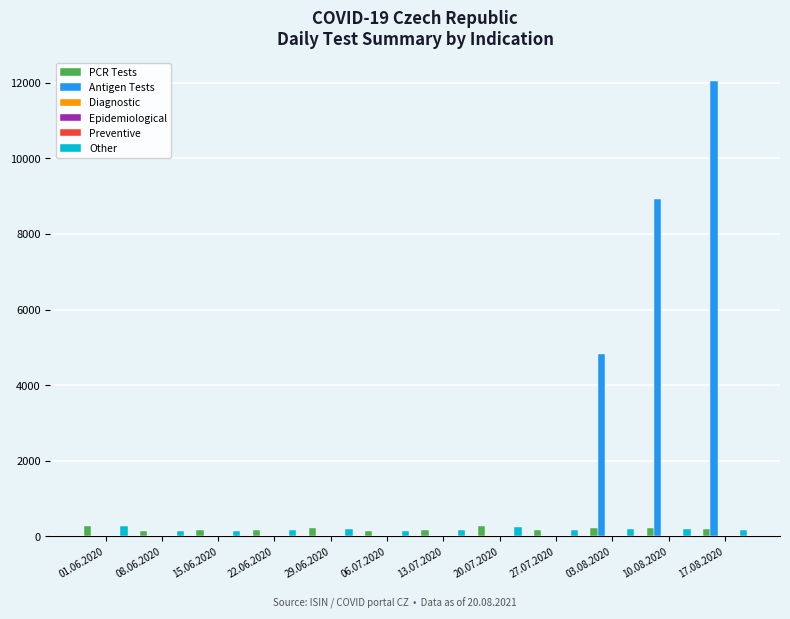

Is it true that Antigen Tests equals -4647 at 15.06.2020?

False